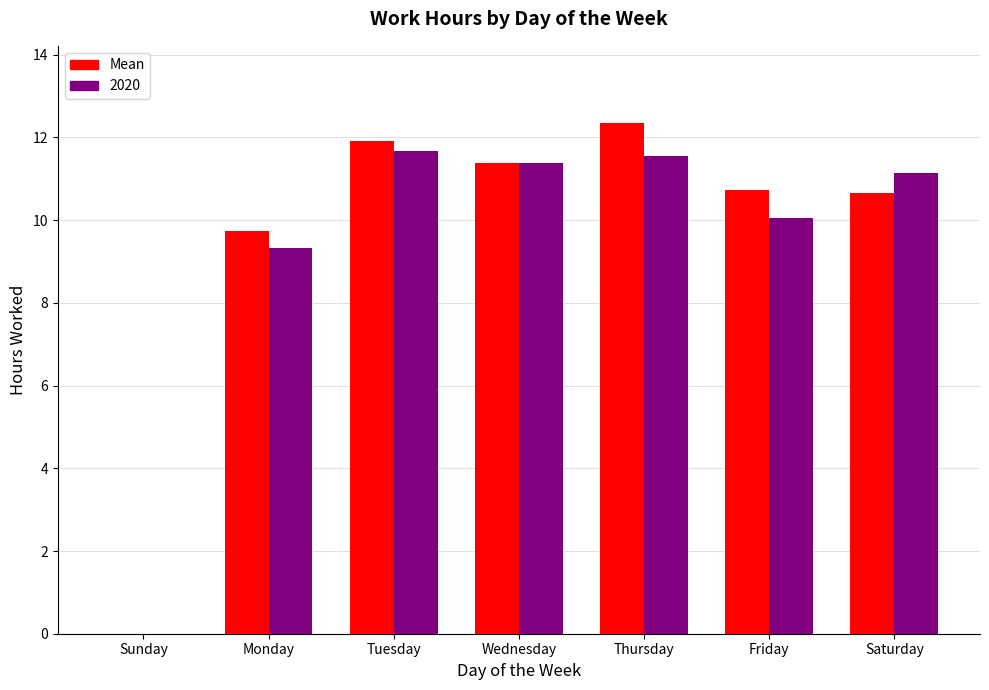

Which series changed the most between Tuesday and Friday?

2020